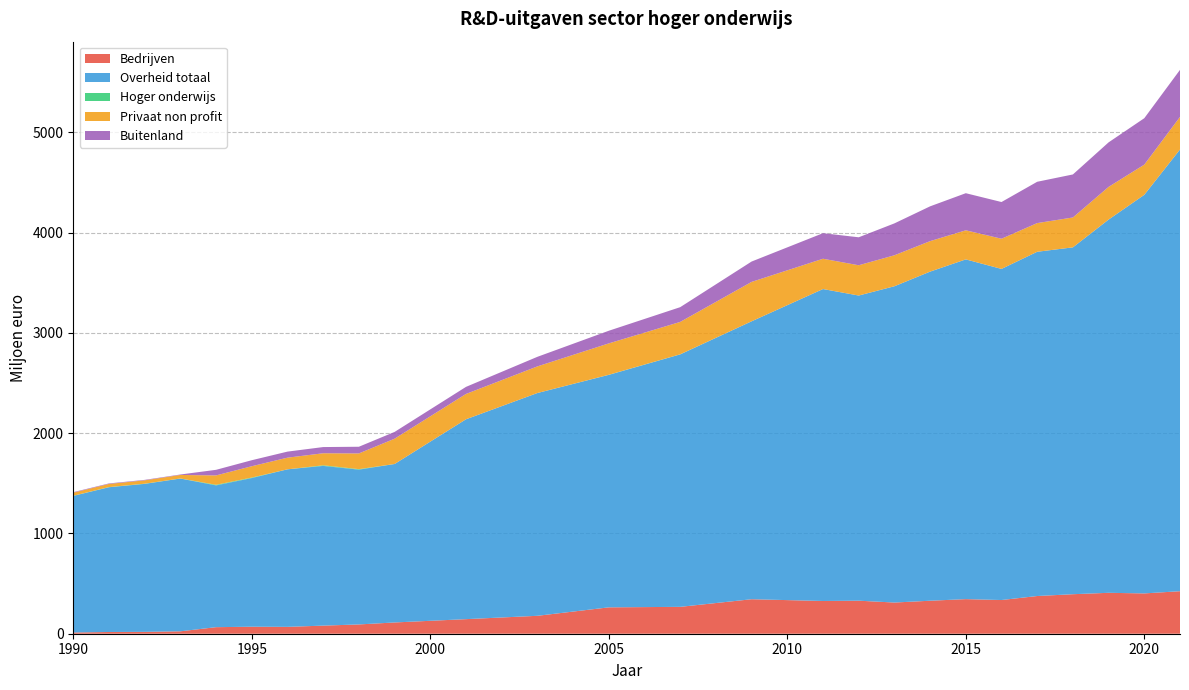

Reading left to right, transcribe all the data shown in this chart.

Bedrijven: 1990=12.3	1991=17.2	1992=18.6	1993=24.1	1994=65.3	1995=69.9	1996=68.5	1997=80.8	1998=92.6	1999=112.3	2001=145.3	2003=178.7	2005=263.0	2007=268.0	2009=344.0	2011=326.4	2012=329.4	2013=311.0	2014=329.0	2015=345.0	2016=336.0	2017=376.0	2018=394.0	2019=408.0	2020=402.0	2021=424.0
Overheid totaal: 1990=1362.2	1991=1443.5	1992=1475.7	1993=1523.3	1994=1414.0	1995=1482.5	1996=1571.0	1997=1592.8	1998=1543.8	1999=1580.3	2001=1993.1	2003=2221.6	2005=2318.3	2007=2517.4	2009=2771.5	2011=3110.8	2012=3043.1	2013=3154.0	2014=3282.0	2015=3388.0	2016=3302.0	2017=3433.0	2018=3459.0	2019=3722.0	2020=3975.0	2021=4405.0
Hoger onderwijs: 1990=1.4	1991=1.8	1992=1.8	1993=0.9	1994=5.9	1995=5.0	1996=0.0	1997=5.9	1998=5.0	1999=0.0	2001=0.0	2003=0.0	2005=1.0	2007=1.0	2009=0.0	2011=0.0	2012=0.0	2013=0.0	2014=0.0	2015=0.0	2016=0.0	2017=0.0	2018=0.0	2019=0.0	2020=0.0	2021=0.0
Privaat non profit: 1990=30.9	1991=31.3	1992=33.6	1993=34.9	1994=93.5	1995=113.0	1996=116.2	1997=120.3	1998=156.6	1999=252.3	2001=252.7	2003=265.5	2005=313.0	2007=323.0	2009=393.0	2011=302.1	2012=301.9	2013=309.0	2014=304.0	2015=290.0	2016=301.0	2017=286.0	2018=298.0	2019=326.0	2020=301.0	2021=325.0
Buitenland: 1990=5.0	1991=5.0	1992=4.5	1993=4.5	1994=55.8	1995=59.9	1996=60.4	1997=61.7	1998=66.7	1999=67.5	2001=70.5	2003=95.5	2005=126.0	2007=147.0	2009=203.0	2011=254.8	2012=278.9	2013=318.0	2014=347.0	2015=370.0	2016=366.0	2017=412.0	2018=429.0	2019=444.0	2020=463.0	2021=469.0